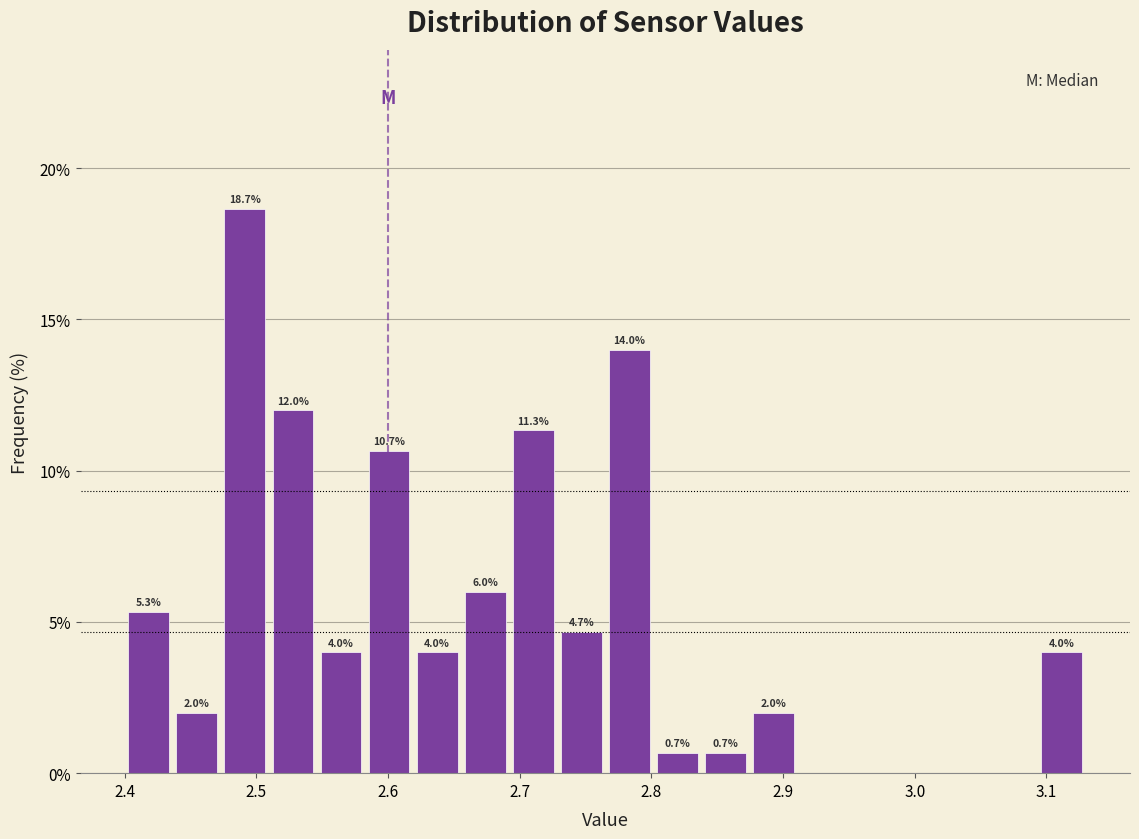

Around what value on the x-axis is the tallest bar? Give the approximate position of its centre, as read against the axis.

2.49